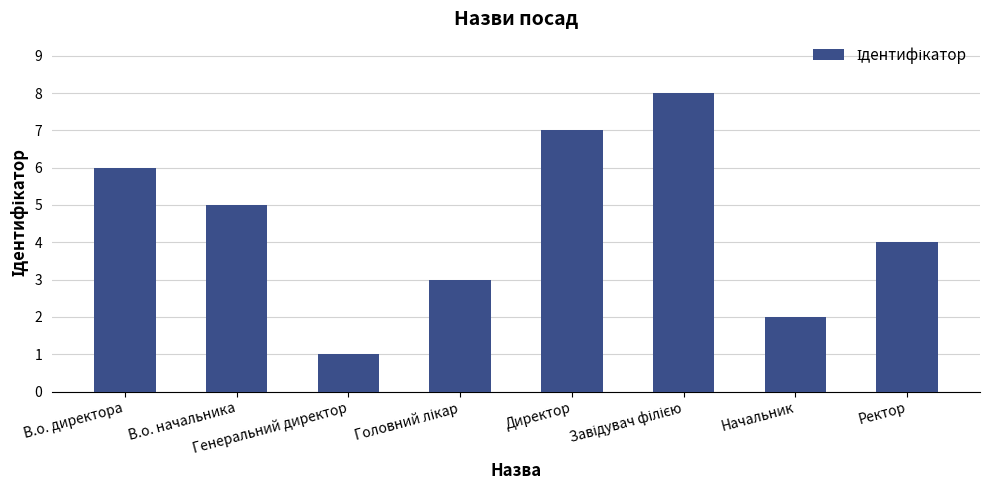

The value at Генеральний директор is 0. True or false?

False